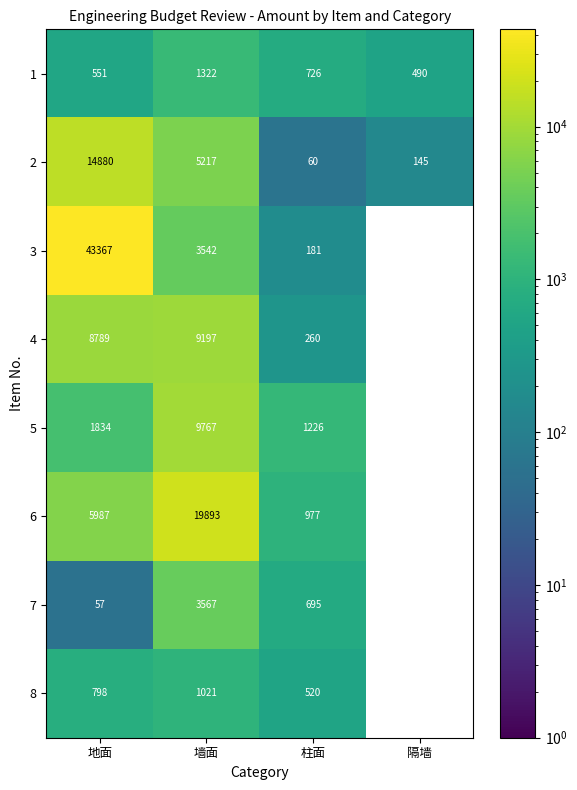

How many categories are shown in the chart?

4